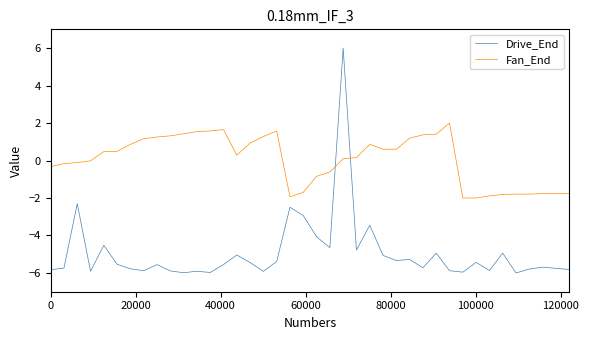

List the series in order of their peak value, highest first.

Drive_End, Fan_End